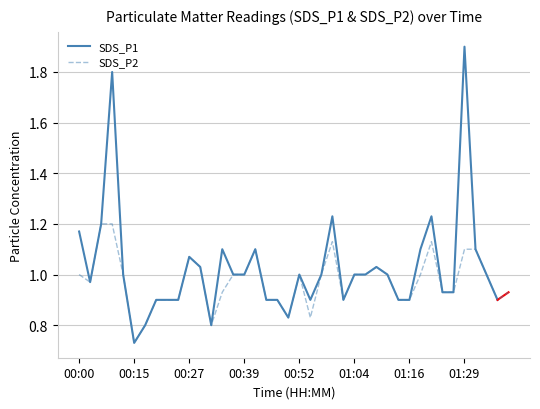

What is the approximate value at 00:39?

1.0